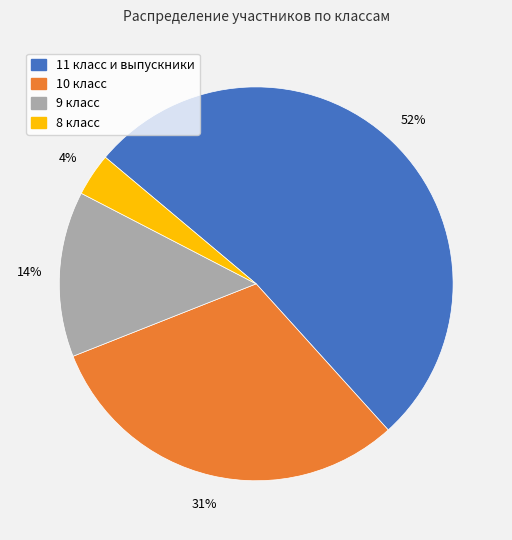

True or false: 9 класс accounts for 14% of the total.

True